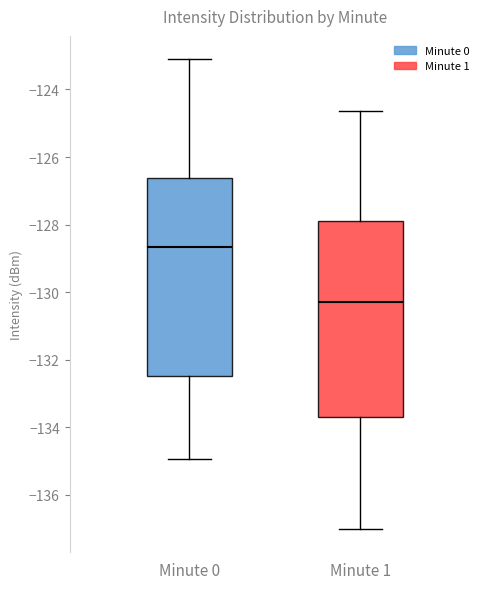

Where is the upper edge of the box for Minute 0 on the y-axis? The values are not printed on the chart, so give them approximately, as read against the axis.

-126.6